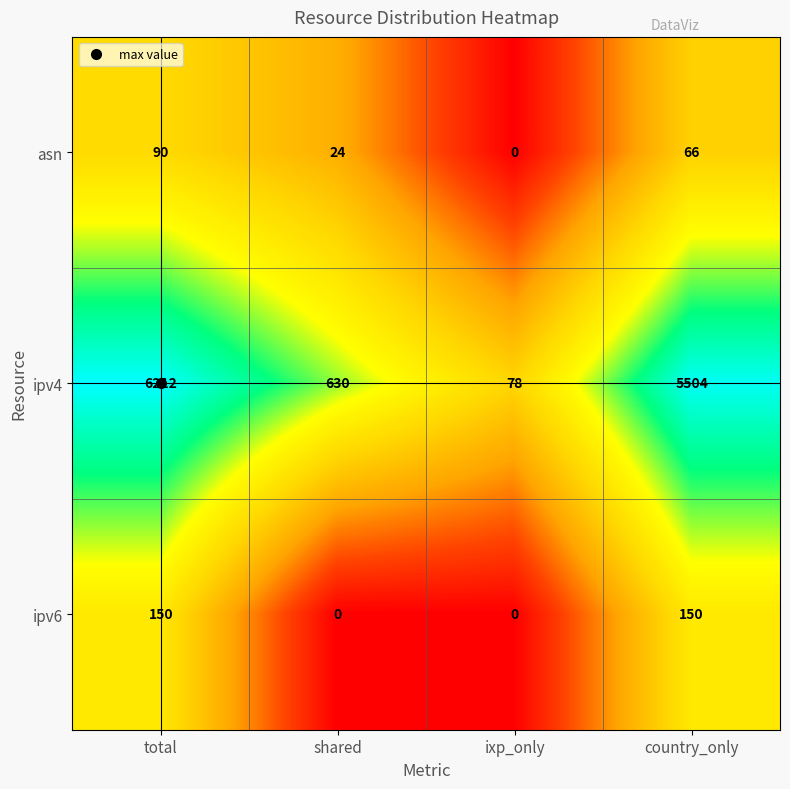

What is the difference between the maximum and minimum values in the ipv6 series?

150